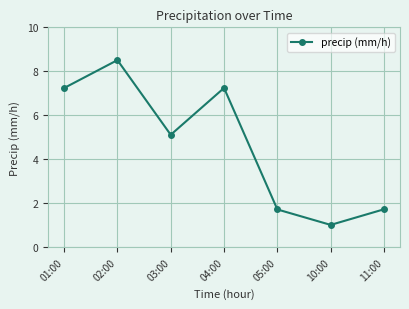

Reading right to left, transcribe all the data shown in this chart.

1.7	1.0	1.7	7.2	5.1	8.5	7.2